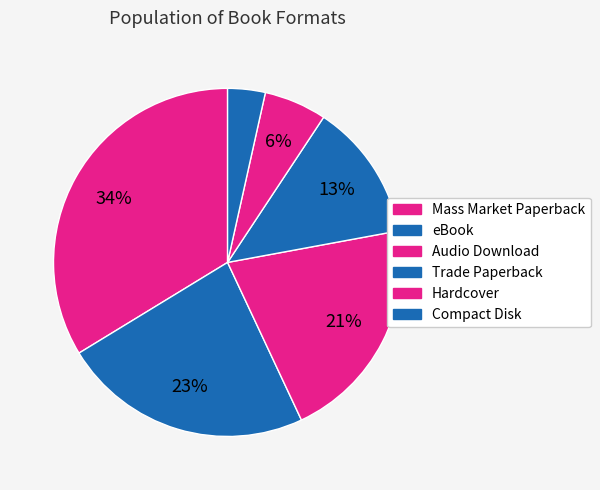

How many slices are in this pie chart?

6